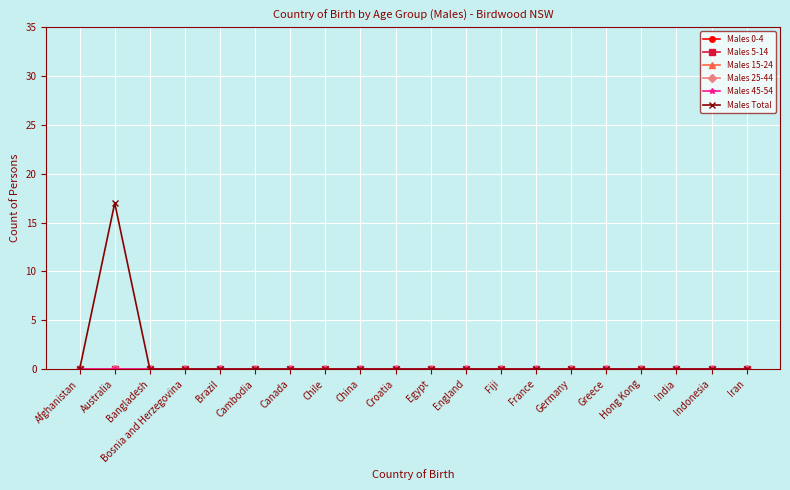

The value of Males 0-4 at Canada is 0. True or false?

True